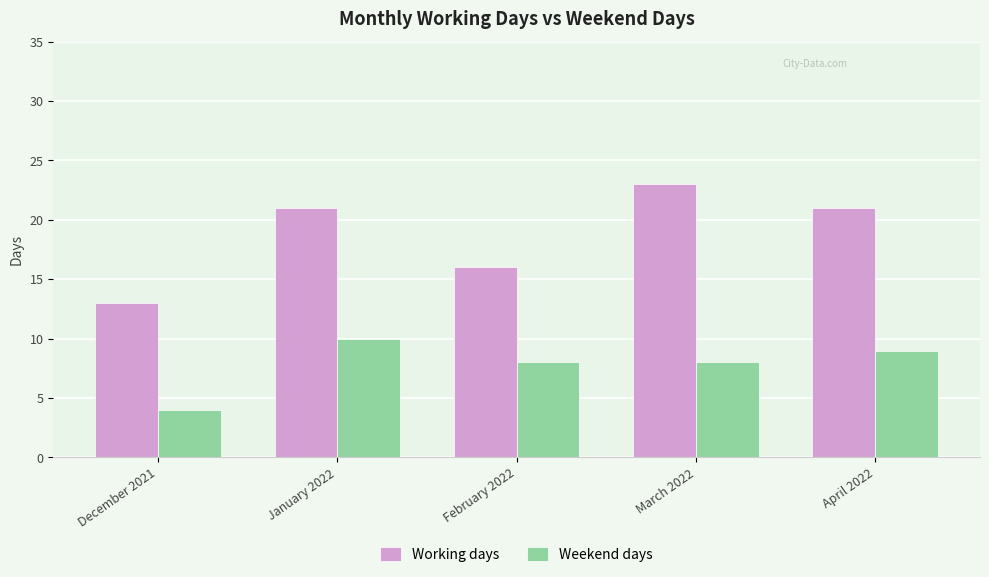

How many bars are there in total?

10